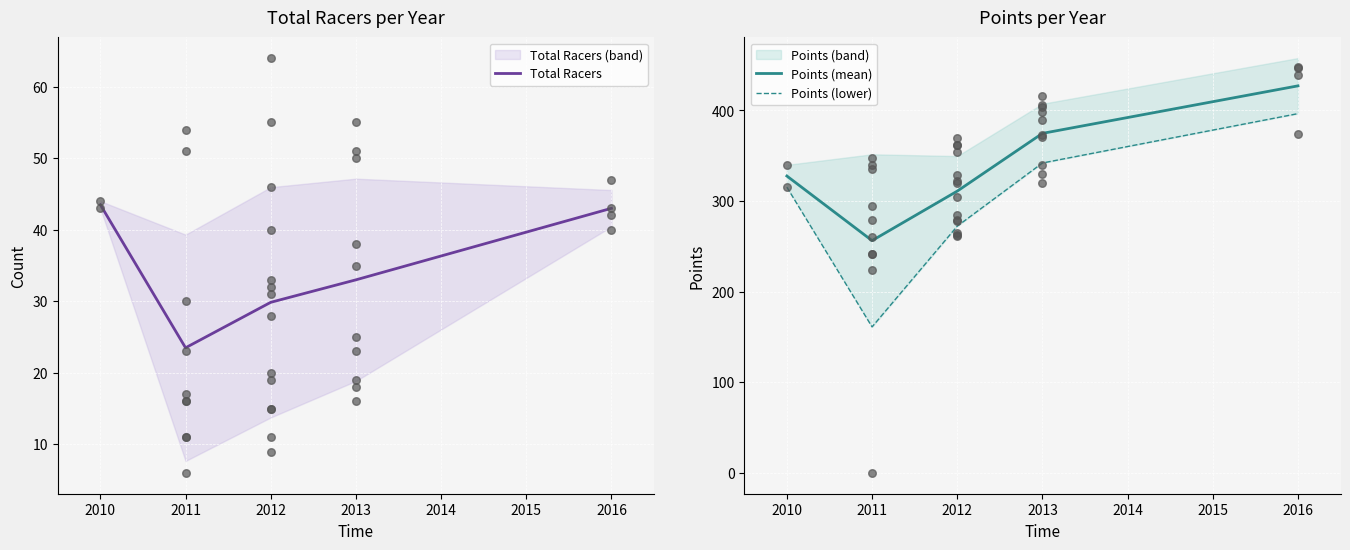

What is the minimum value for Total Racers?

23.5